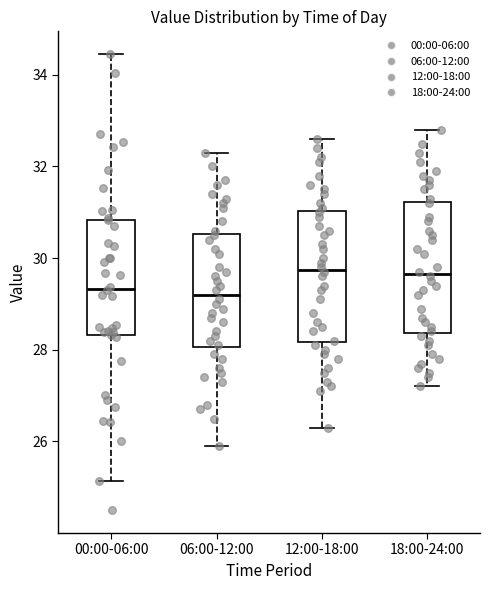

Reading left to right, transcribe this box plot: for each box, give where its median line is, the range the box spans, and where its two whiskers end, as read against the y-axis. The values are not printed on the chart, so give them approximately, as read against the axis.

00:00-06:00: median 29.4, box 28.4 to 30.8, whiskers 25.2 to 34.4
06:00-12:00: median 29.2, box 28.0 to 30.6, whiskers 26.0 to 32.4
12:00-18:00: median 29.8, box 28.2 to 31.0, whiskers 26.4 to 32.6
18:00-24:00: median 29.6, box 28.4 to 31.2, whiskers 27.2 to 32.8